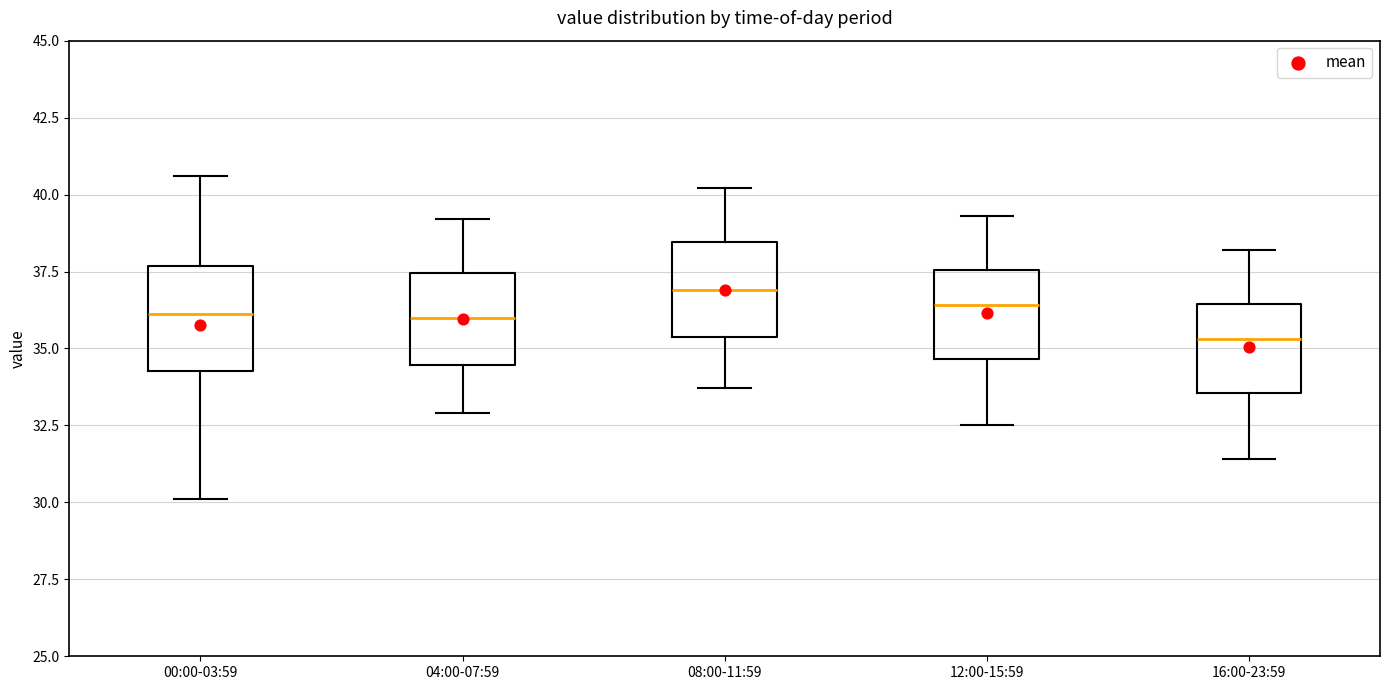

Which box's median line is the highest?

08:00-11:59